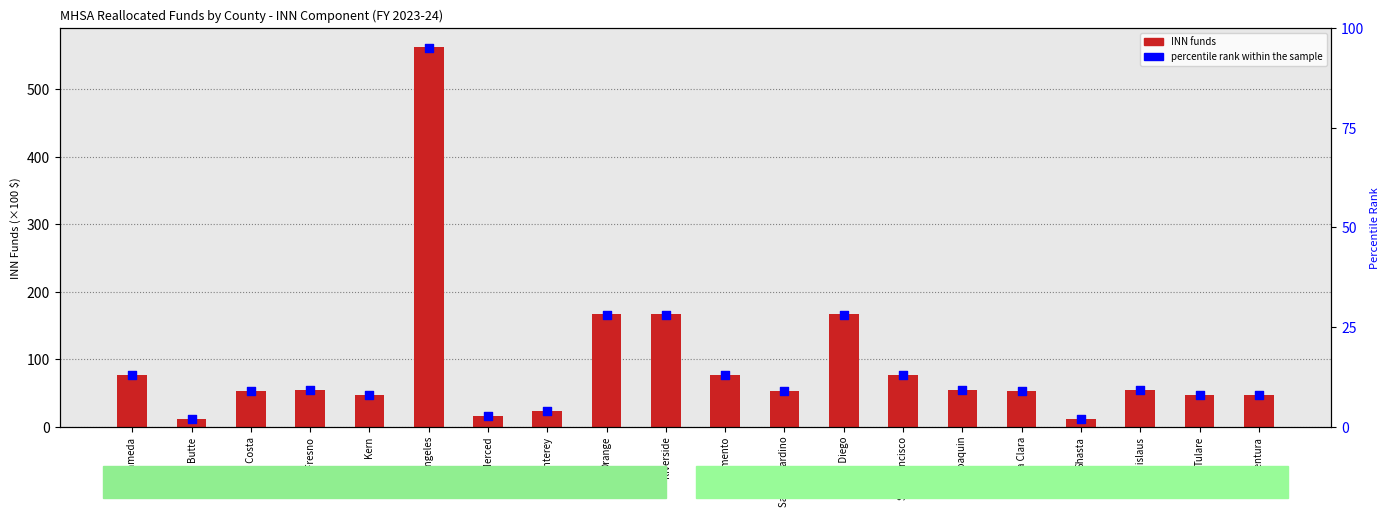

At how many categories does at least one series exceed 126?

4